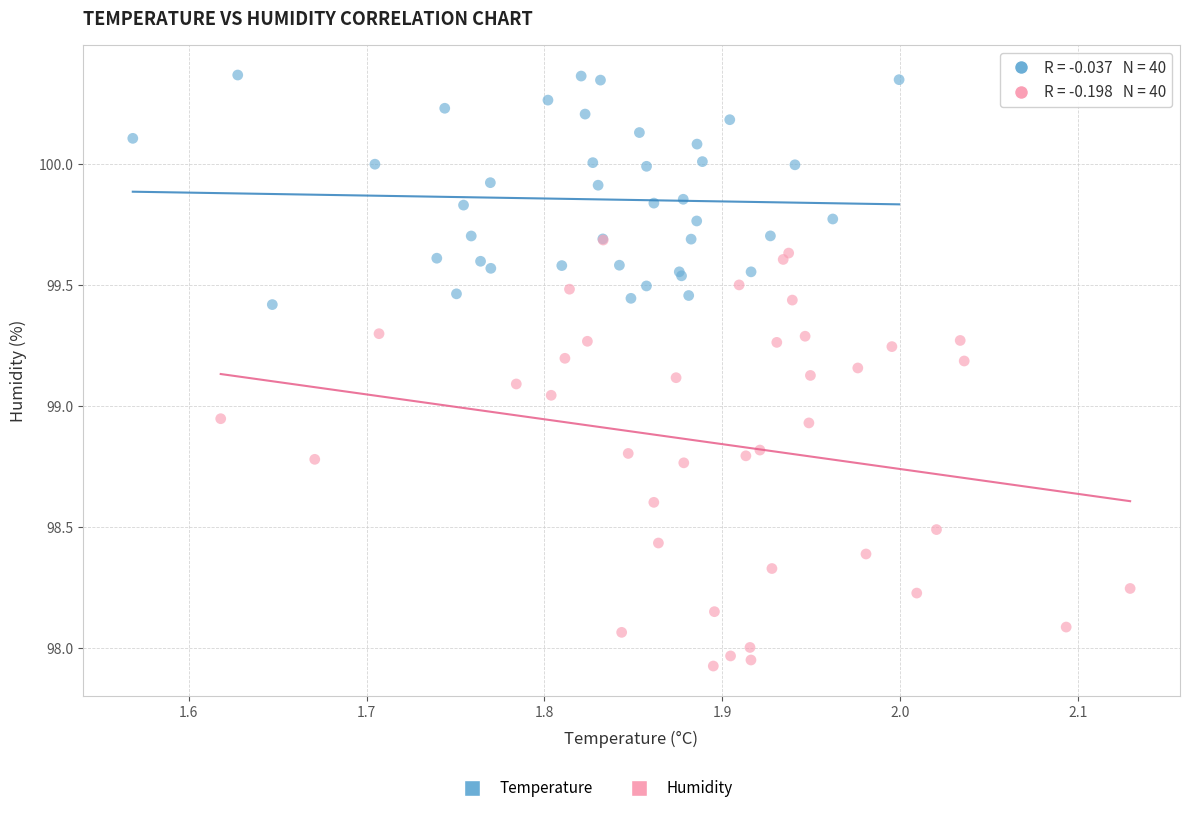

Which series reaches the minimum Y coordinate?

Humidity